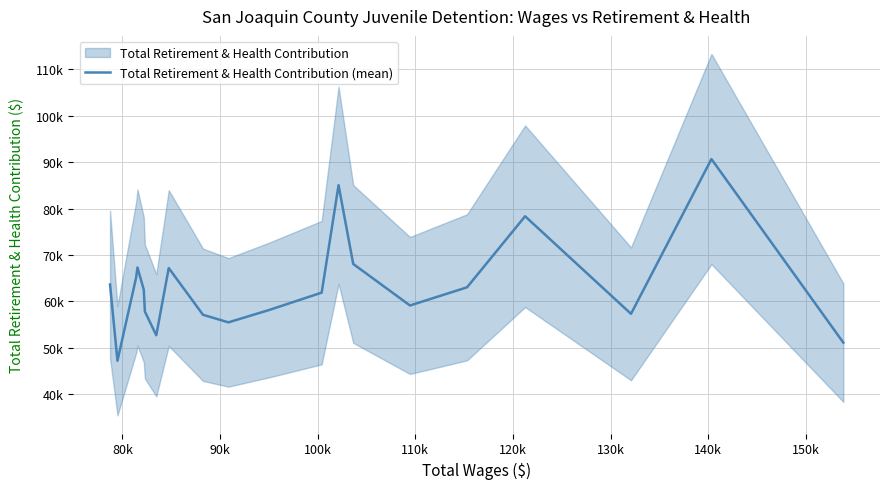

What is the average value?

63418